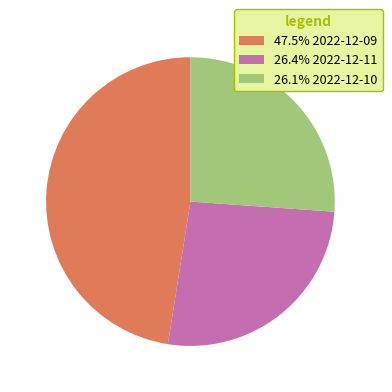

Does any single category account for the majority?

No